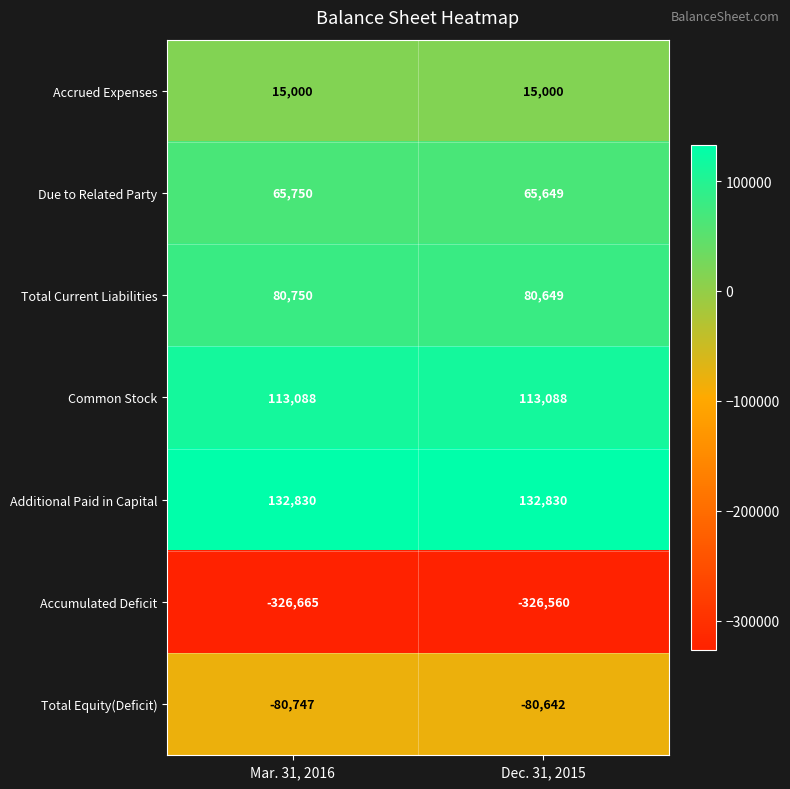

Reading left to right, what are all the values shown in this chart?

Accrued Expenses: Mar. 31, 2016=15000	Dec. 31, 2015=15000
Due to Related Party: Mar. 31, 2016=65750	Dec. 31, 2015=65649
Total Current Liabilities: Mar. 31, 2016=80750	Dec. 31, 2015=80649
Common Stock: Mar. 31, 2016=113088	Dec. 31, 2015=113088
Additional Paid in Capital: Mar. 31, 2016=132830	Dec. 31, 2015=132830
Accumulated Deficit: Mar. 31, 2016=-326665	Dec. 31, 2015=-326560
Total Equity(Deficit): Mar. 31, 2016=-80747	Dec. 31, 2015=-80642